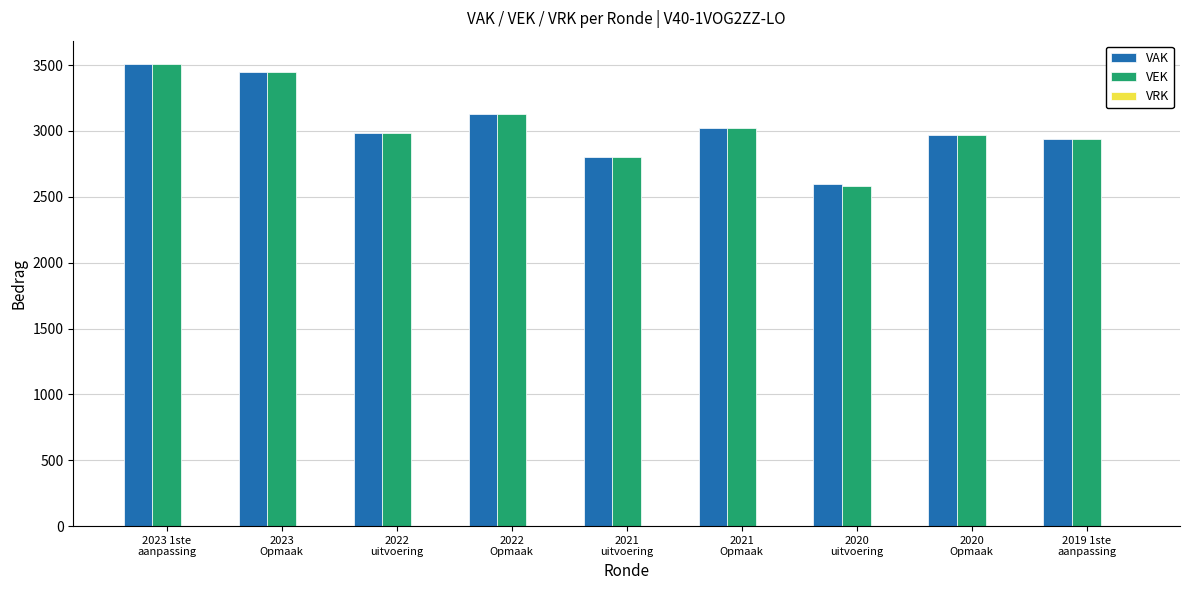

What is the maximum value for VEK?

3510